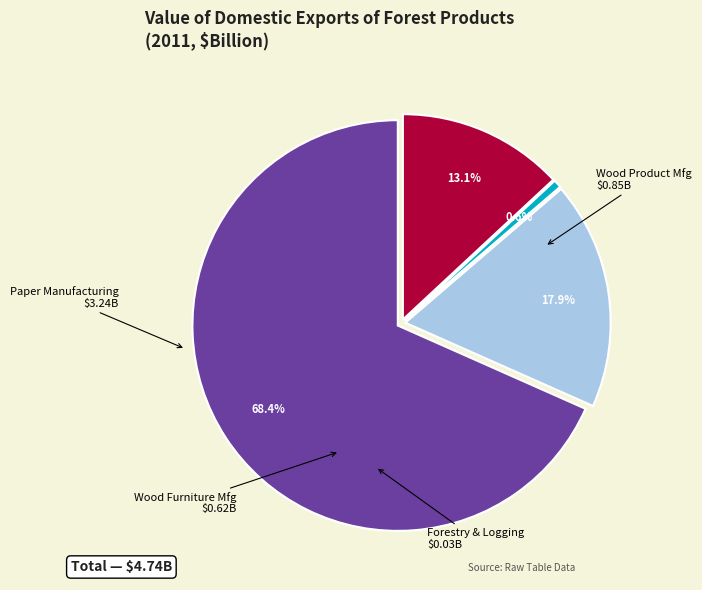

Is there any slice that represents more than half of the pie?

Yes